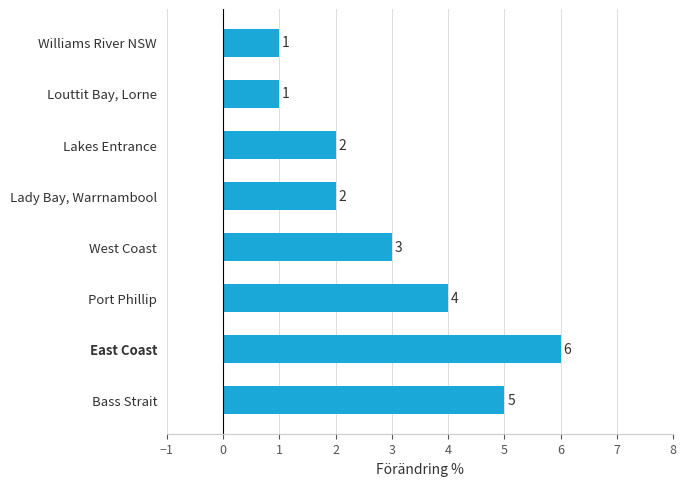

True or false: the data shows 0 at Williams River NSW.

False